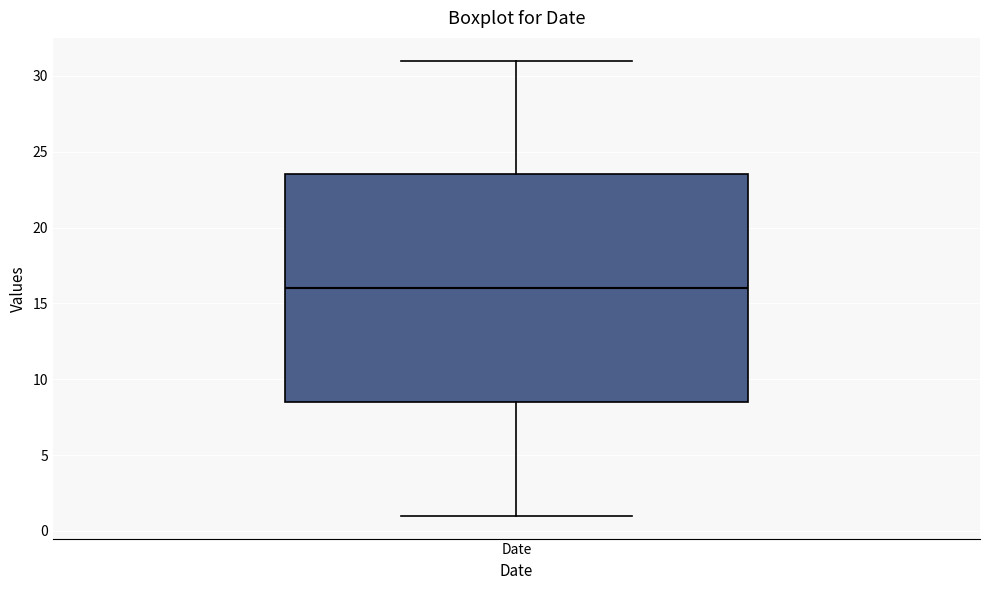

Read this box plot against the y-axis: the position of the median line, the range covered by the box, and the ends of both whiskers. The values are not printed on the chart, so give them approximately, as read against the axis.

median 16.0, box 8.5 to 23.5, whiskers 1.0 to 31.0